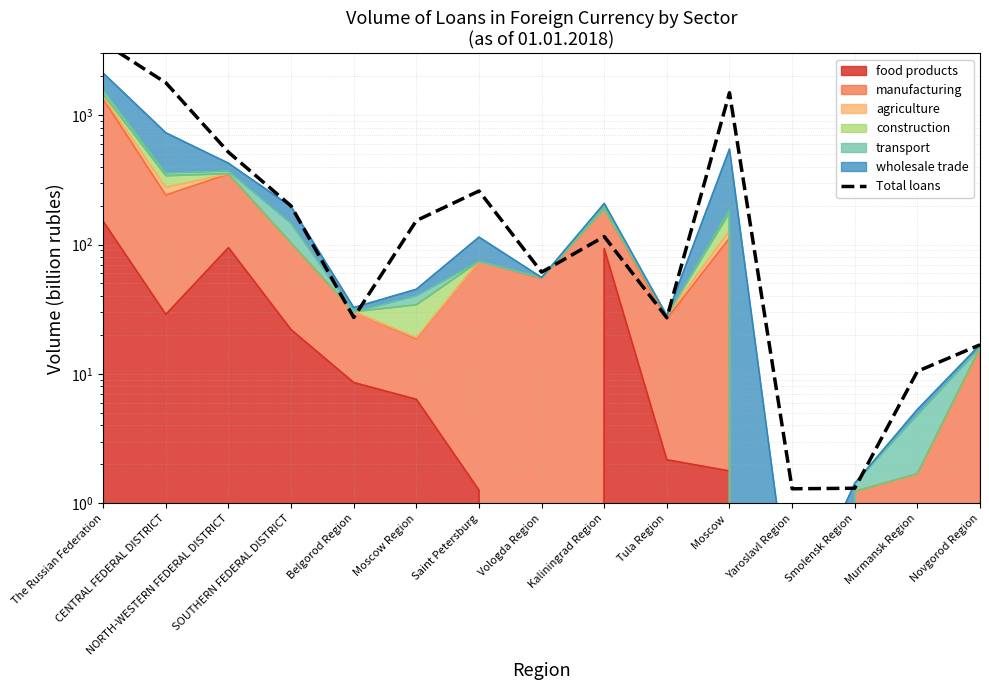

Does the chart have visible grid lines?

Yes